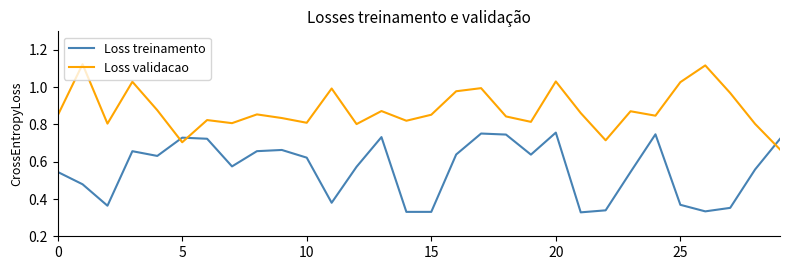

After their last crossing, which series has the higher values: Loss treinamento or Loss validacao?

Loss treinamento